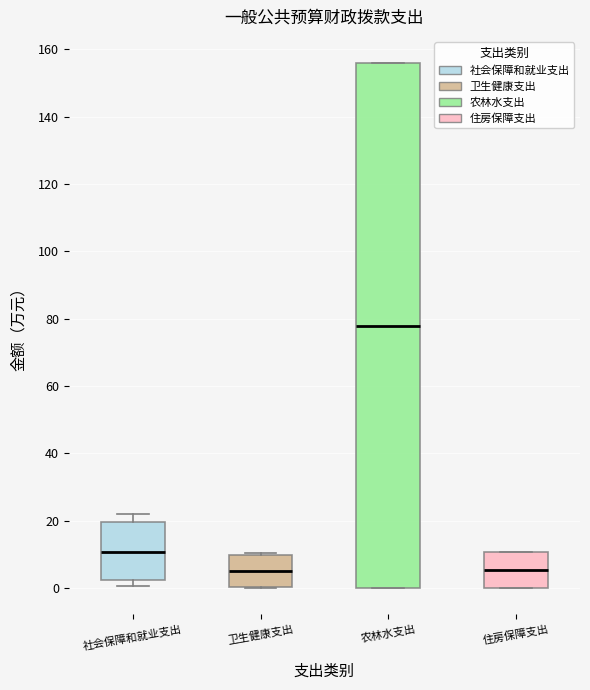

Comparing the boxes themselves (not the whiskers), which one is the tallest?

农林水支出